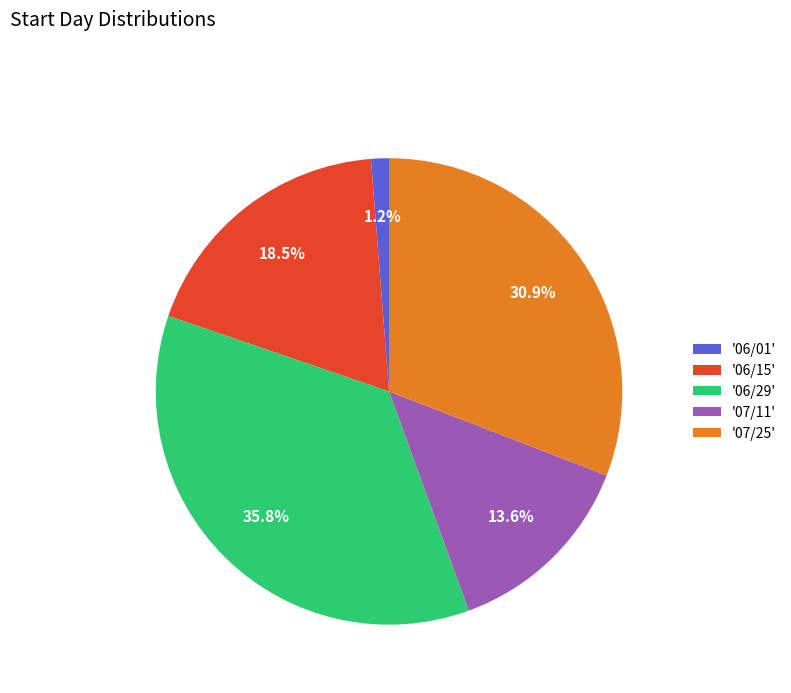

Which has a higher value, '06/29' or '07/25'?

'06/29'